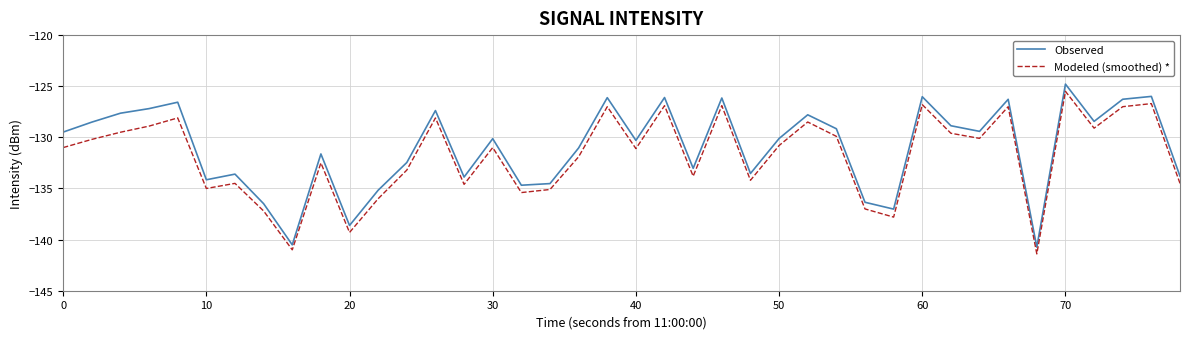

What is the maximum value for Observed?

-124.8